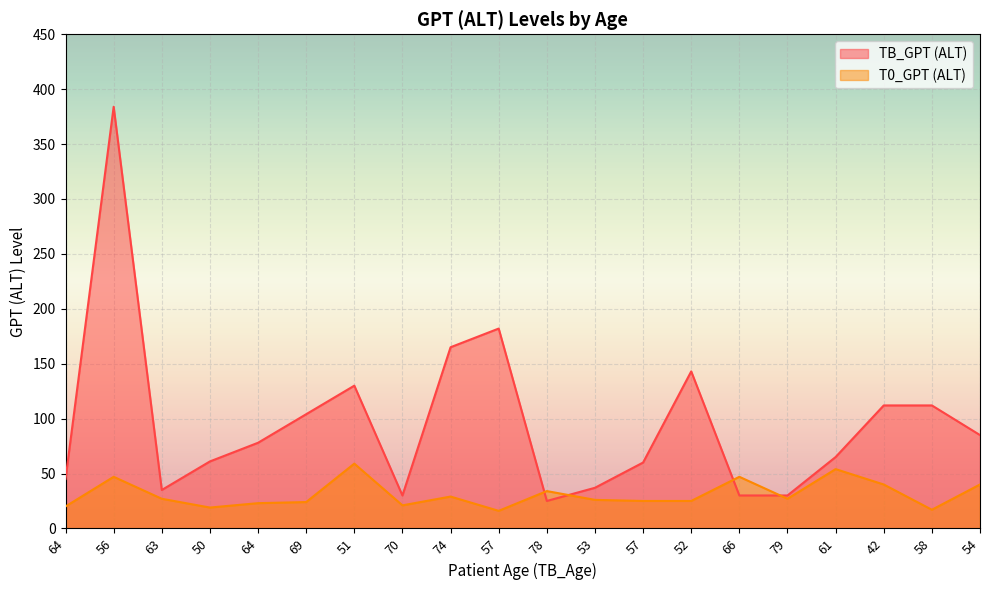

What is the label of the 7th point from the left?

51